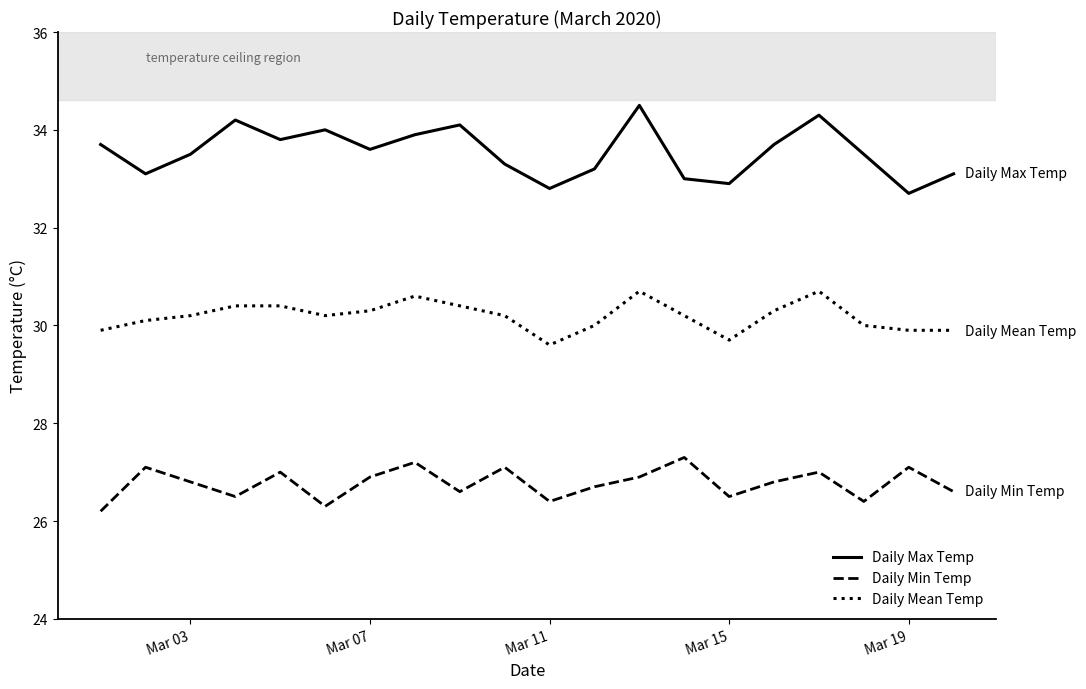

List the series in order of their peak value, highest first.

Daily Max Temp, Daily Mean Temp, Daily Min Temp